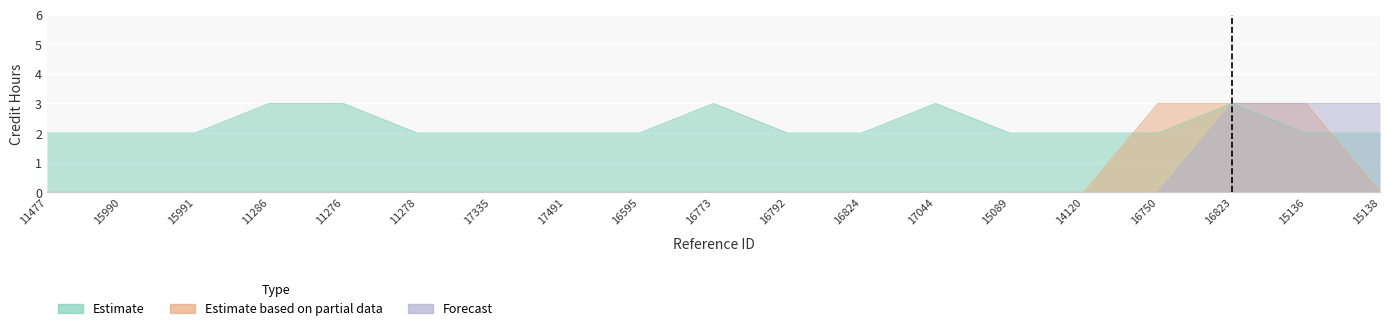

Where is the first local maximum for Estimate?

16773